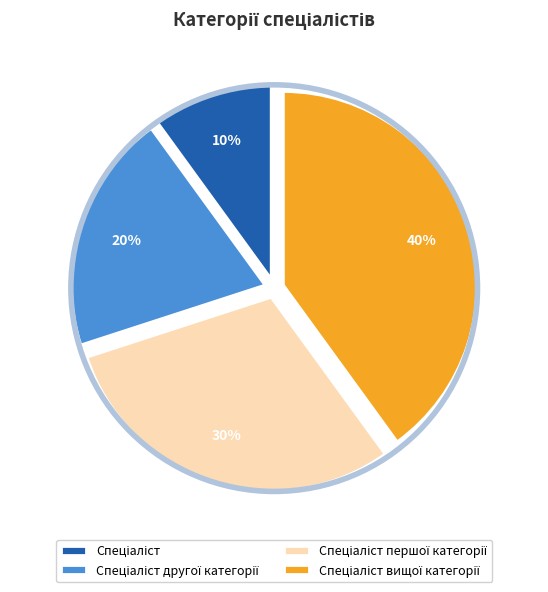

Rank the categories by value from lowest to highest.

Спеціаліст, Спеціаліст другої категорії, Спеціаліст першої категорії, Спеціаліст вищої категорії